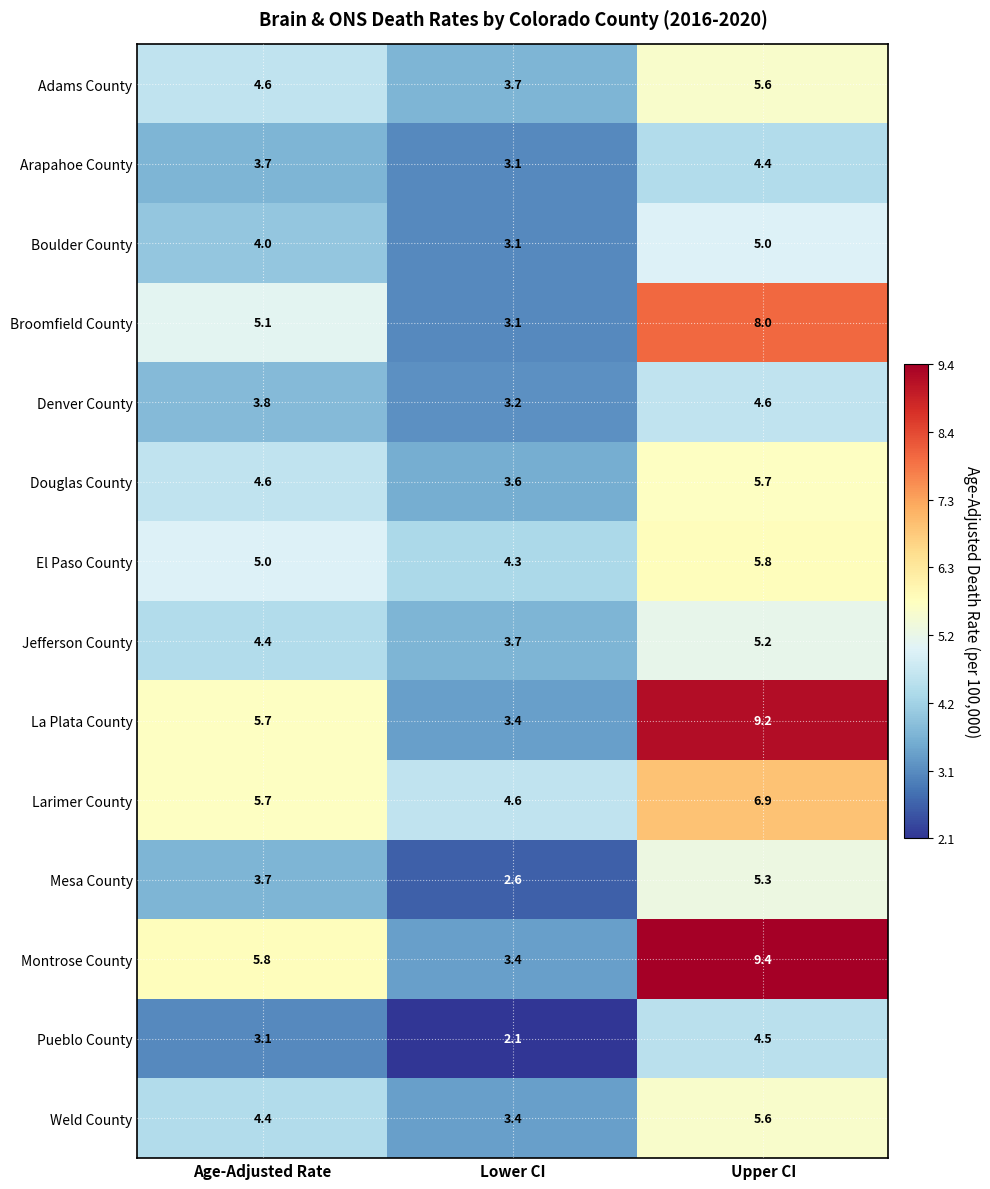

Which series has the largest total across all categories?

Montrose County